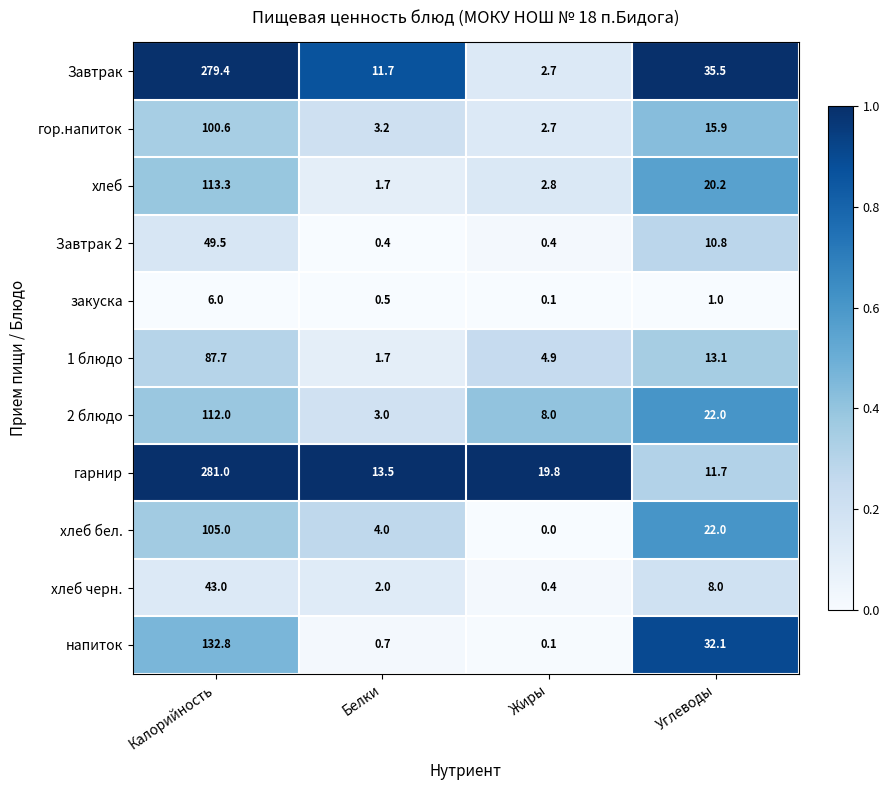

List the series in order of their peak value, lowest first.

закуска, хлеб черн., Завтрак 2, 1 блюдо, гор.напиток, хлеб бел., 2 блюдо, хлеб, напиток, Завтрак, гарнир